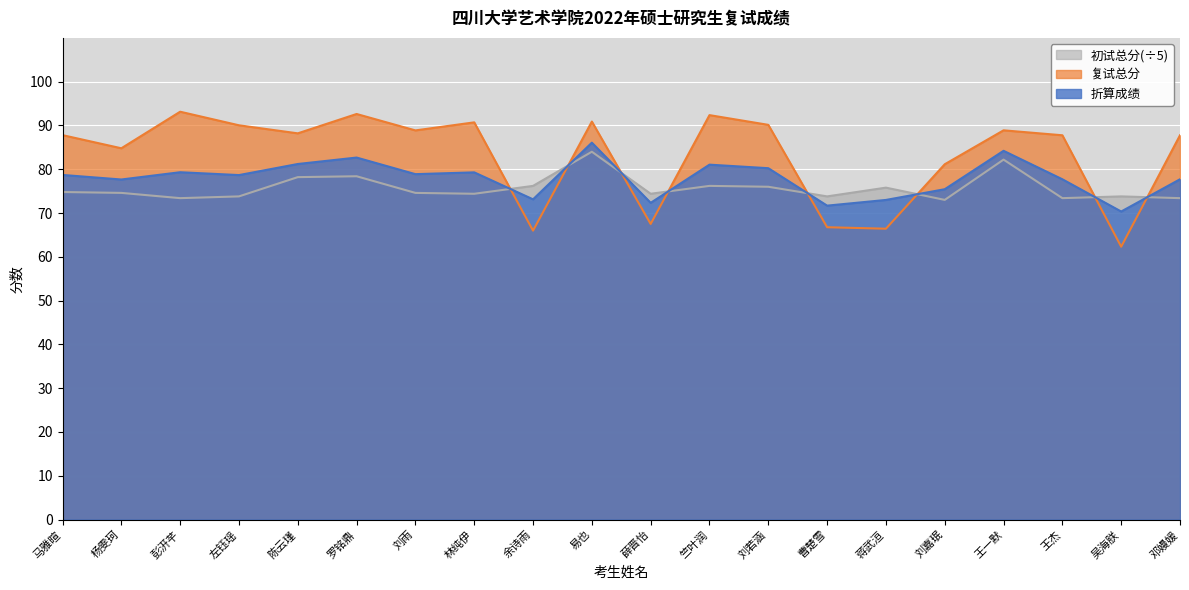

Does the chart display data point markers on the line(s)?

No